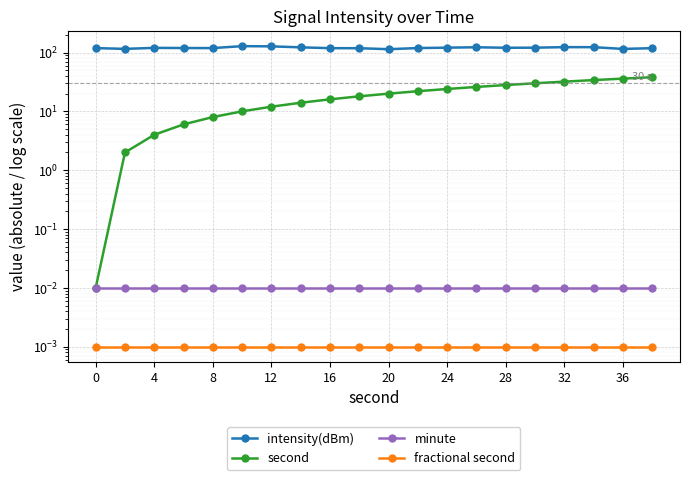

The value of second at 20 is 16.3. True or false?

False